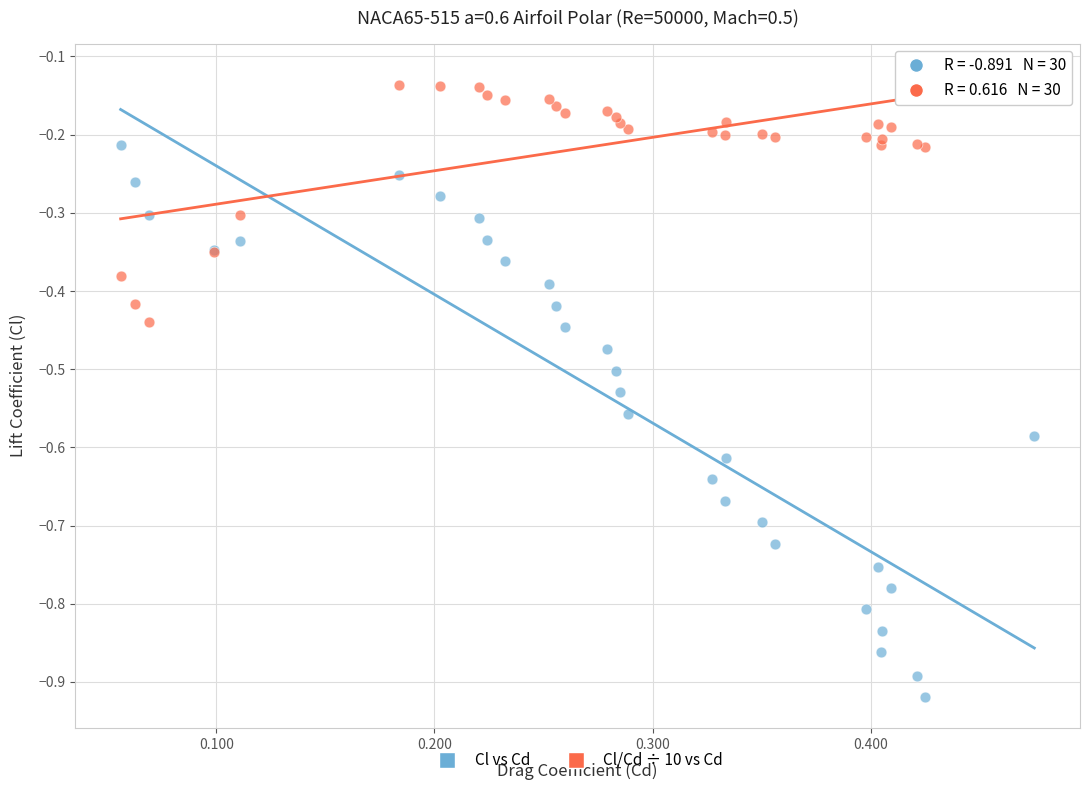

Which series has the largest Y range (max minus min)?

Cl vs Cd